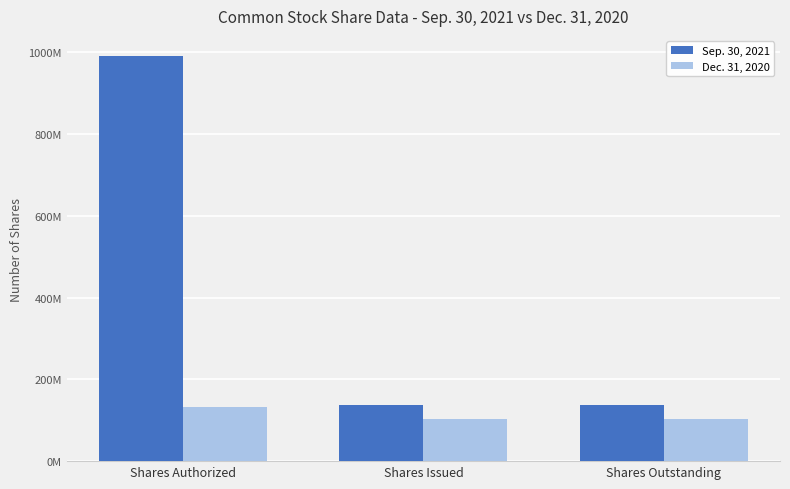

Reading right to left, list all the values displayed in this chart.

Sep. 30, 2021: 137589275	137589275	990000000
Dec. 31, 2020: 104039354	104039354	133312415